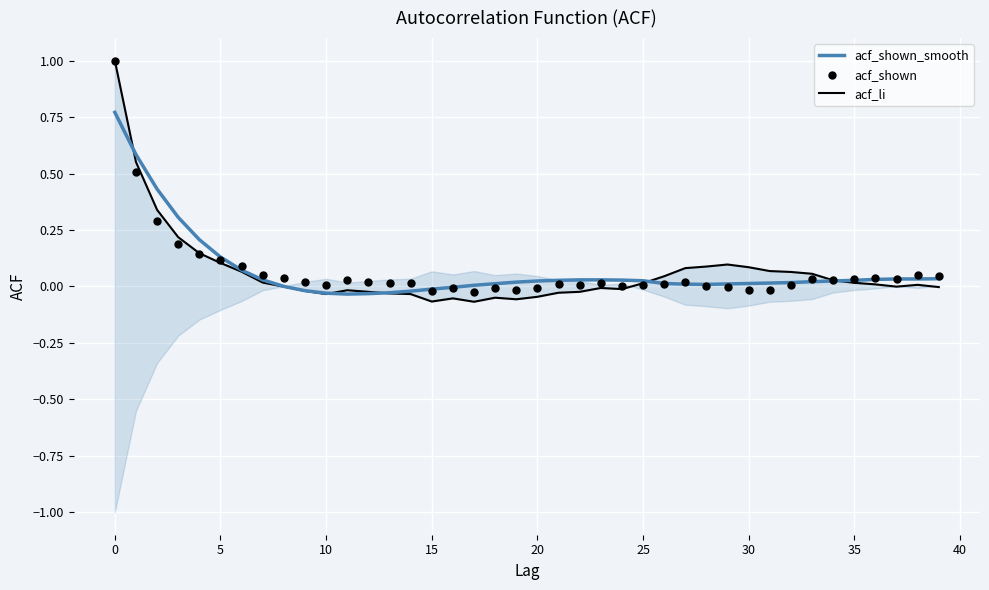

Which series has the largest total across all categories?

acf_shown_smooth